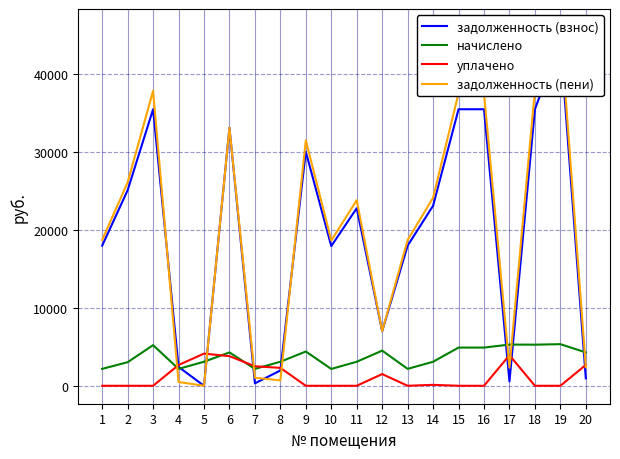

How many data points in уплачено are above 0?

9